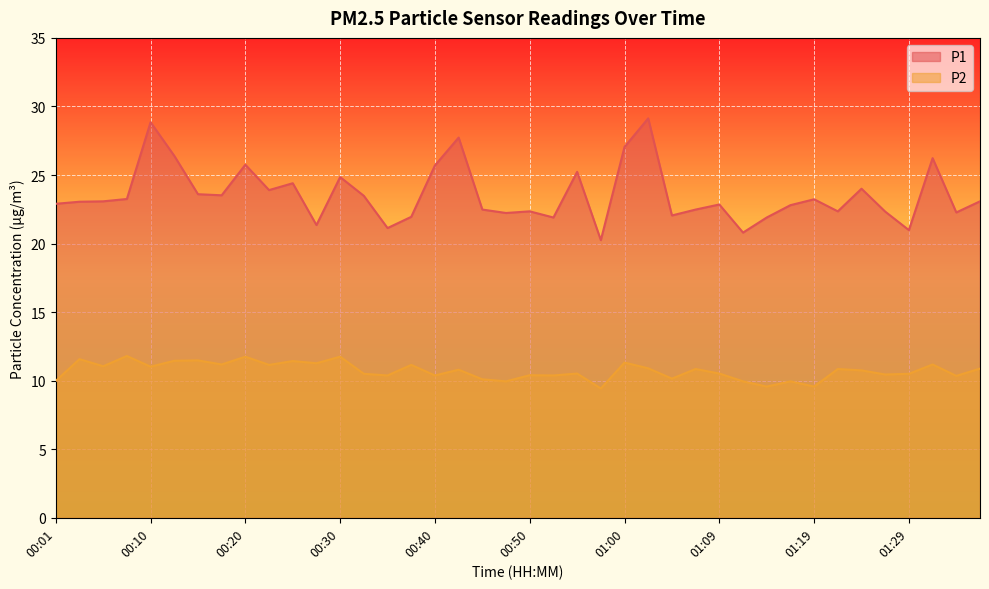

Which series has the largest range (max minus min)?

P1